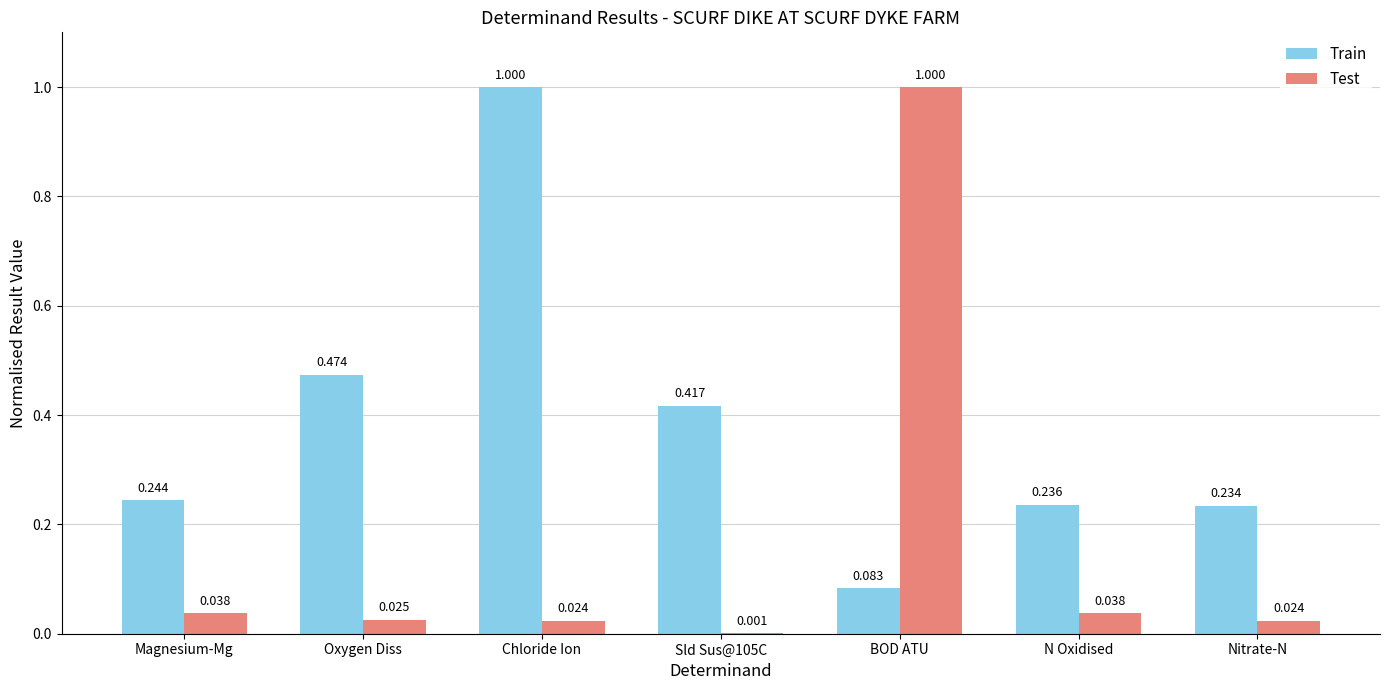

Where is Train nearest to the value 0?

BOD ATU